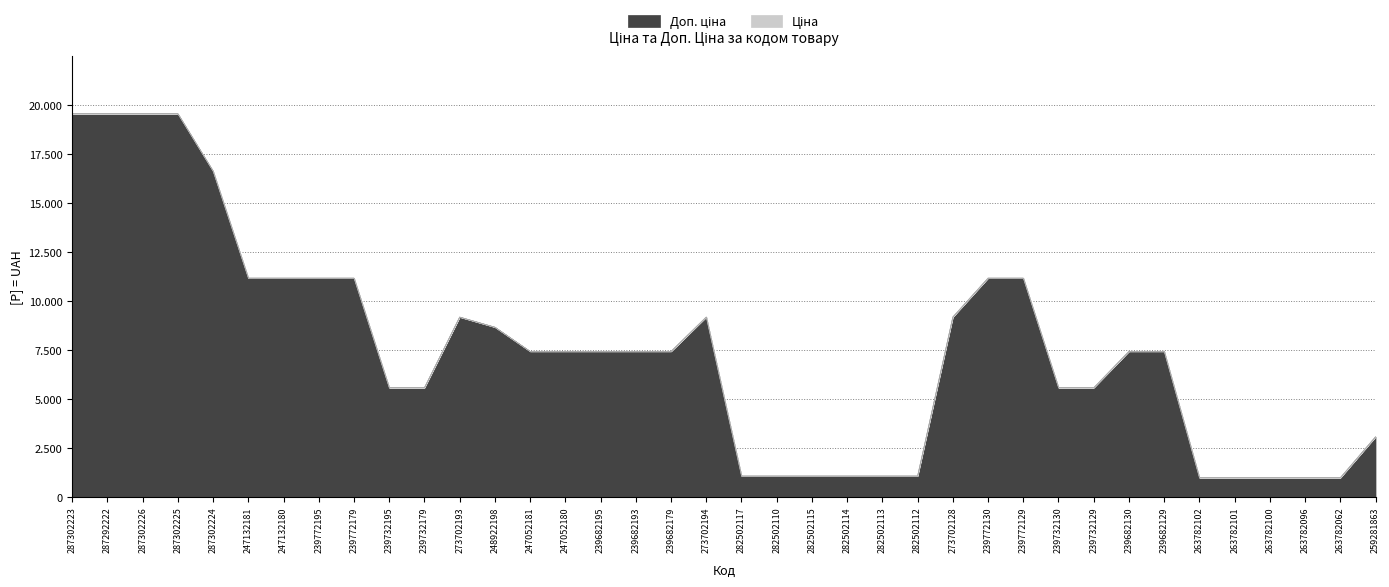

Reading right to left, what are all the values shown in this chart?

3088.0	997.5	997.5	997.5	997.5	997.5	7444.6	7444.6	5591.0	5591.0	11182.0	11182.0	9196.3	1087.0	1087.0	1087.0	1087.0	1087.0	1087.0	9196.3	7444.6	7444.6	7444.6	7444.6	7444.6	8679.5	9196.3	5591.0	5591.0	11182.0	11182.0	11182.0	11182.0	16636.8	19564.9	19564.9	19564.9	19564.9